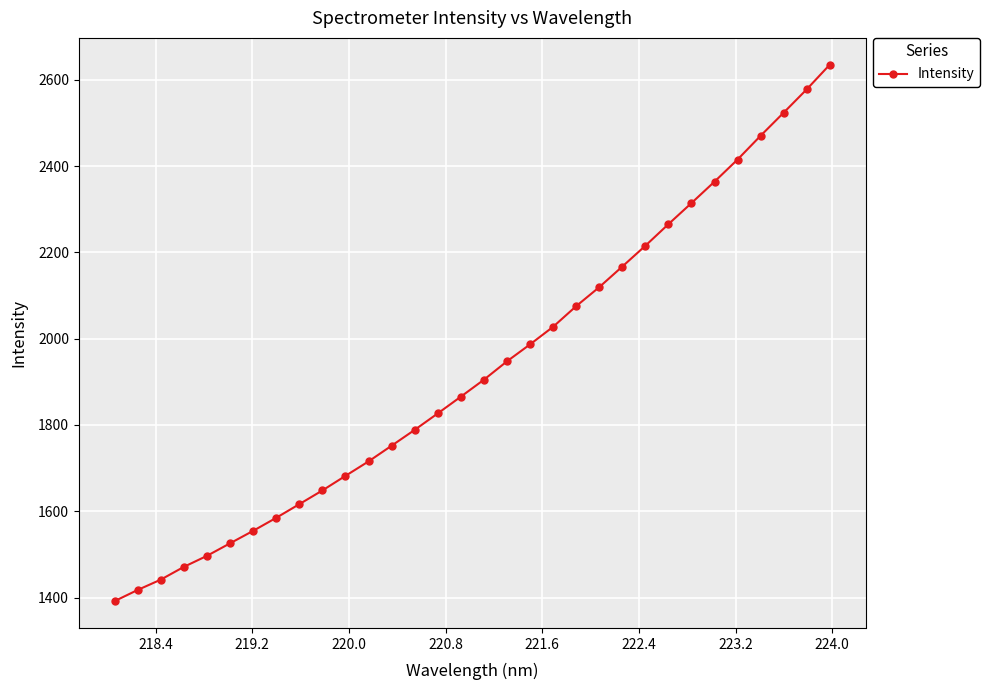

What is the greatest value displayed?

2635.2